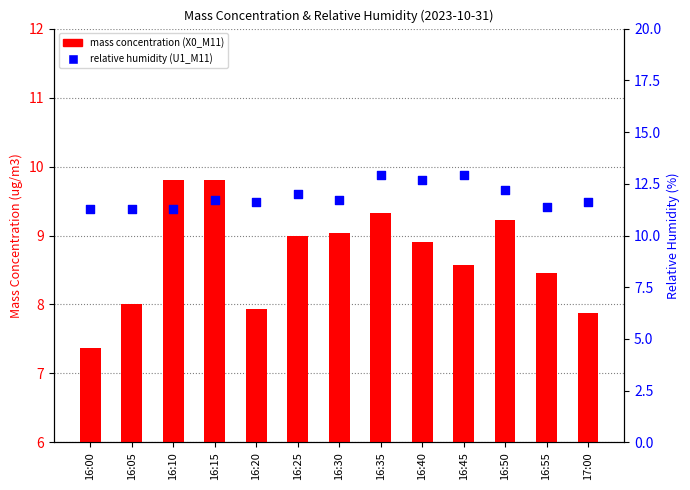

At how many categories does at least one series exceed 12?

4